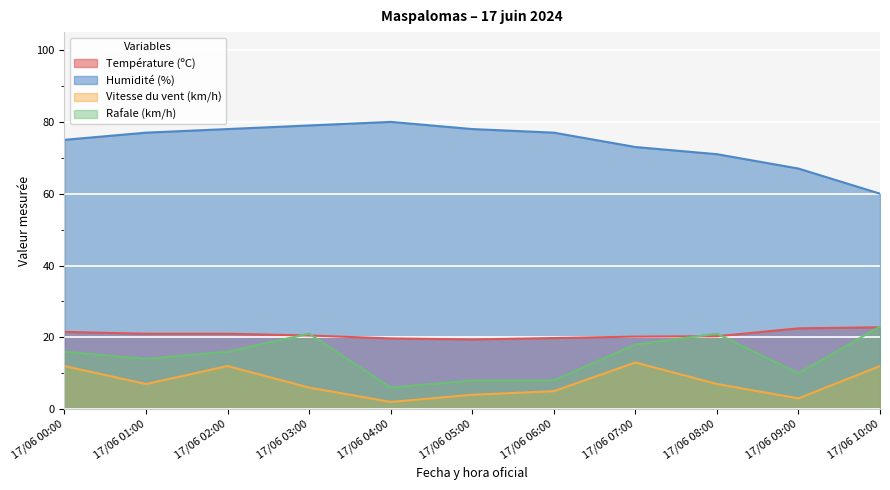

True or false: Humidité (%) and Température (ºC) intersect in this chart.

False